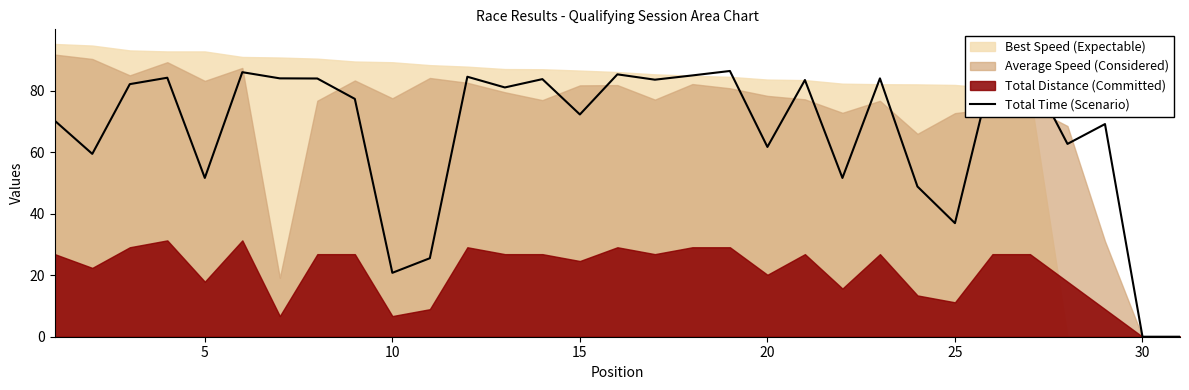

How many values are below 81?

15